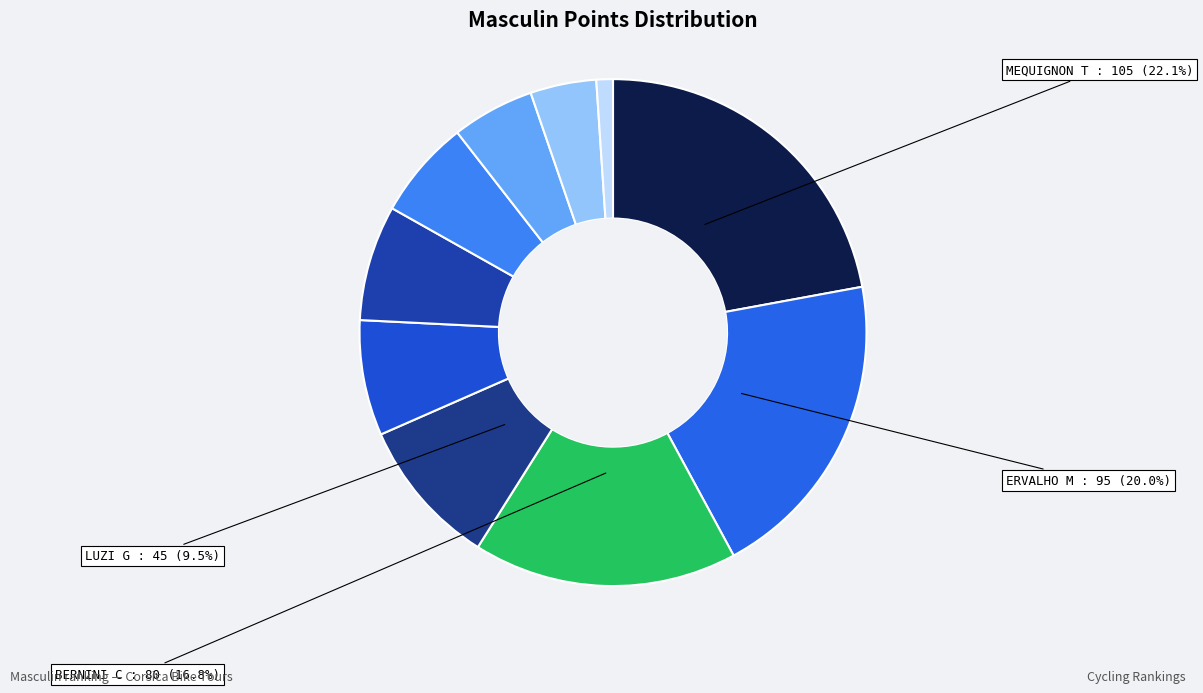

Is there any slice that represents more than half of the pie?

No